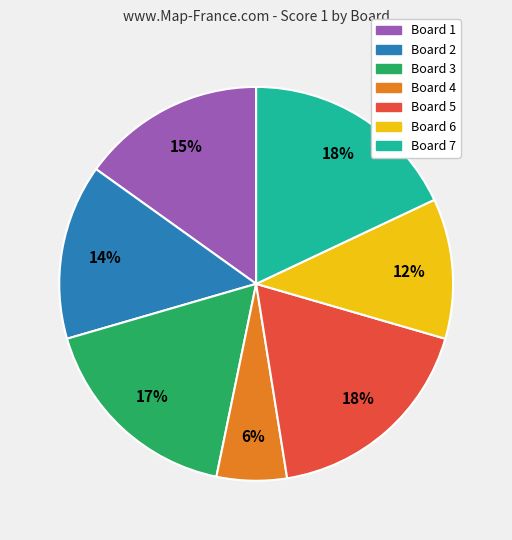

To the nearest percent, what is the average slice percentage?

14%